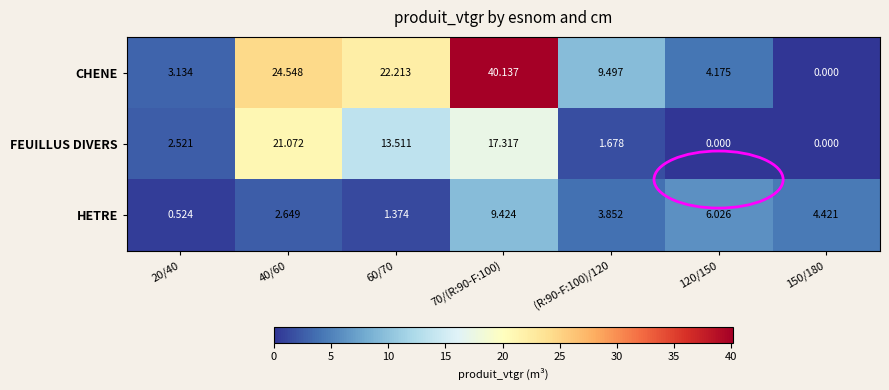

Which series has the widest spread of values?

CHENE